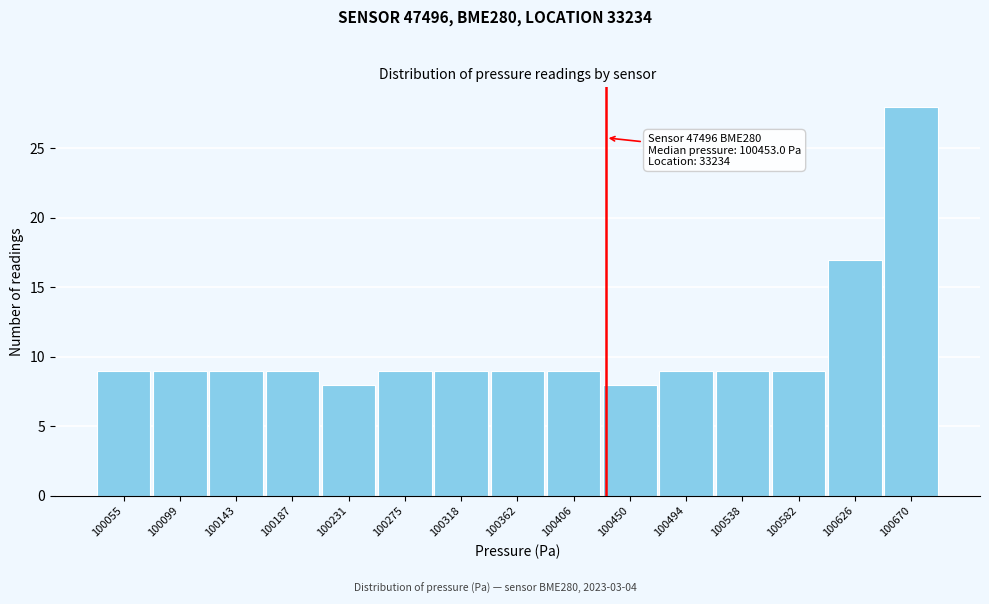

Reading left to right, transcribe all the data shown in this chart.

100055=9	100099=9	100143=9	100187=9	100231=8	100275=9	100318=9	100362=9	100406=9	100450=8	100494=9	100538=9	100582=9	100626=17	100670=28